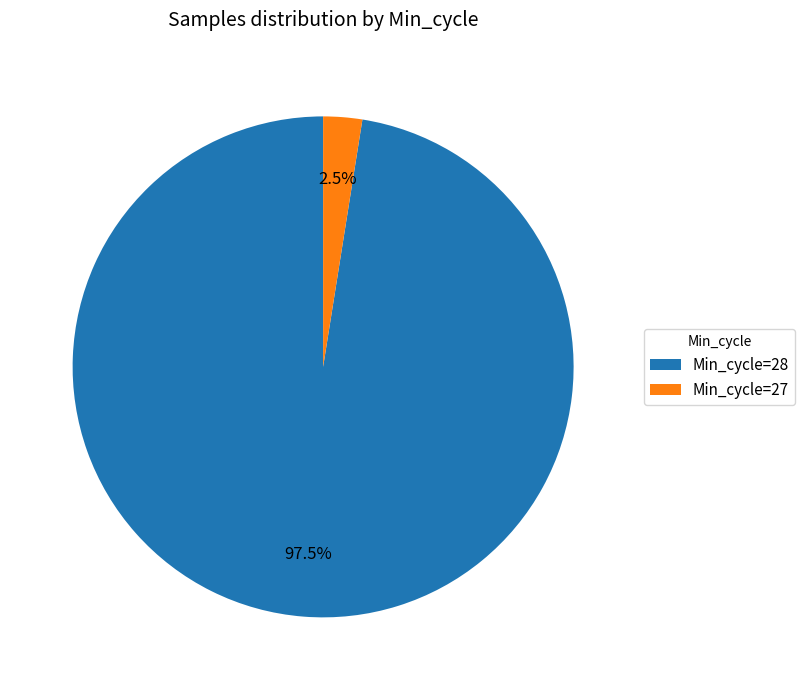

Which category has the biggest portion of the pie?

Min_cycle=28